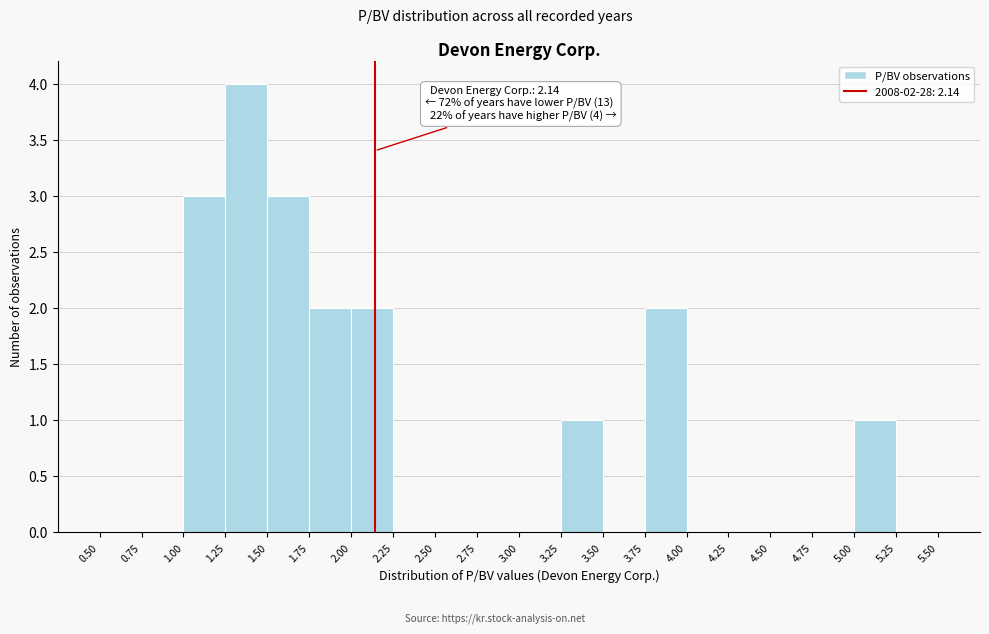

Which range on the x-axis has the tallest bar?

1.25 to 1.50